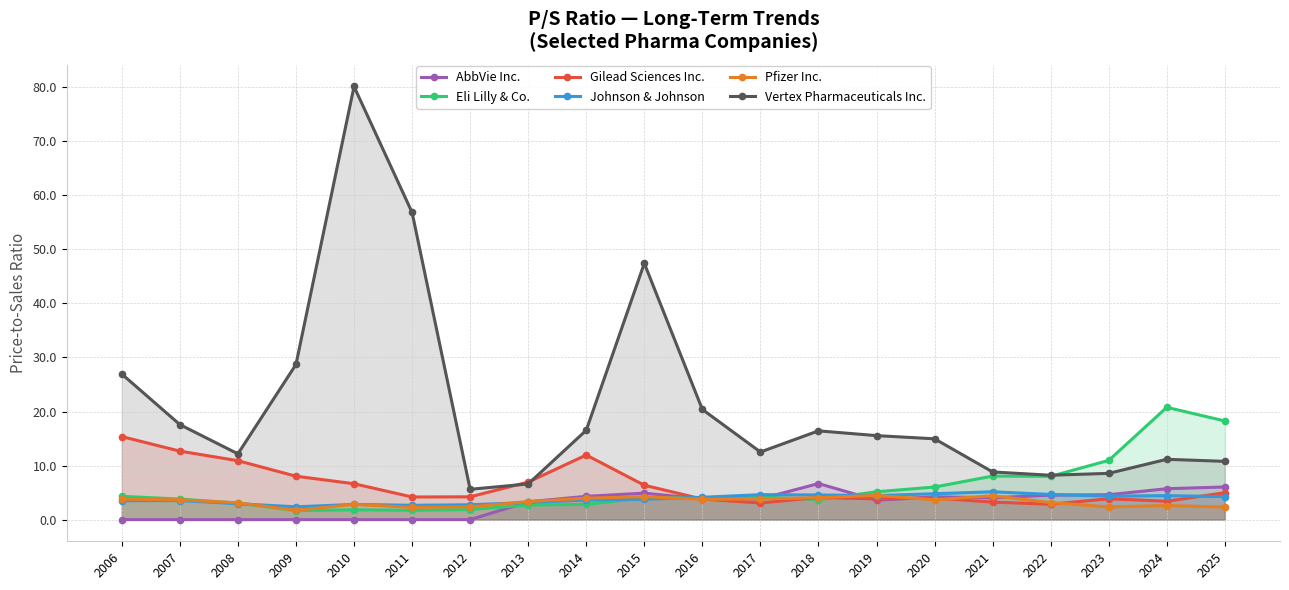

True or false: Pfizer Inc. and Vertex Pharmaceuticals Inc. cross at least once.

False